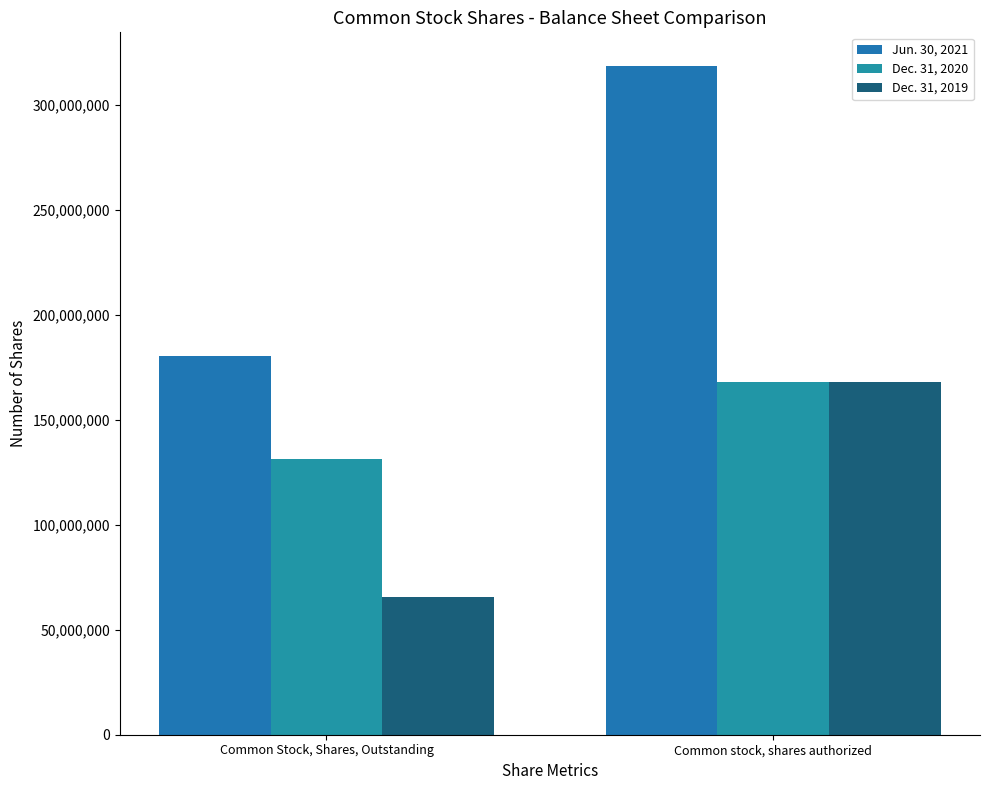

Is the value of Dec. 31, 2020 at Common Stock, Shares, Outstanding greater than the value of Dec. 31, 2019 at Common Stock, Shares, Outstanding?

Yes